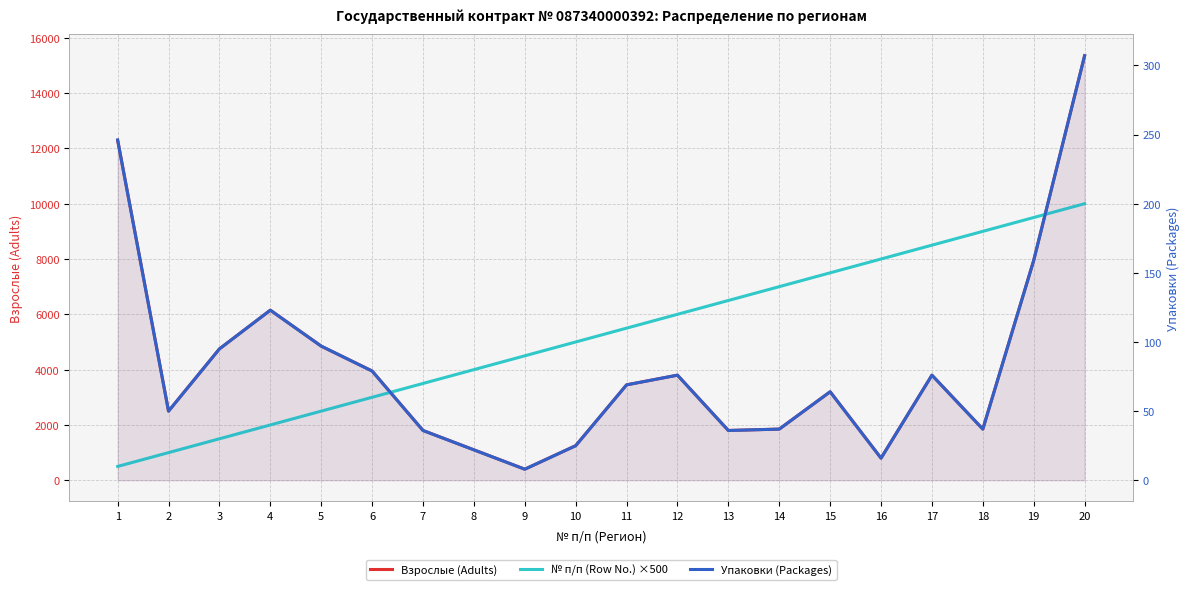

How many data points in № п/п (Row No.) ×500 are above 5500?

9